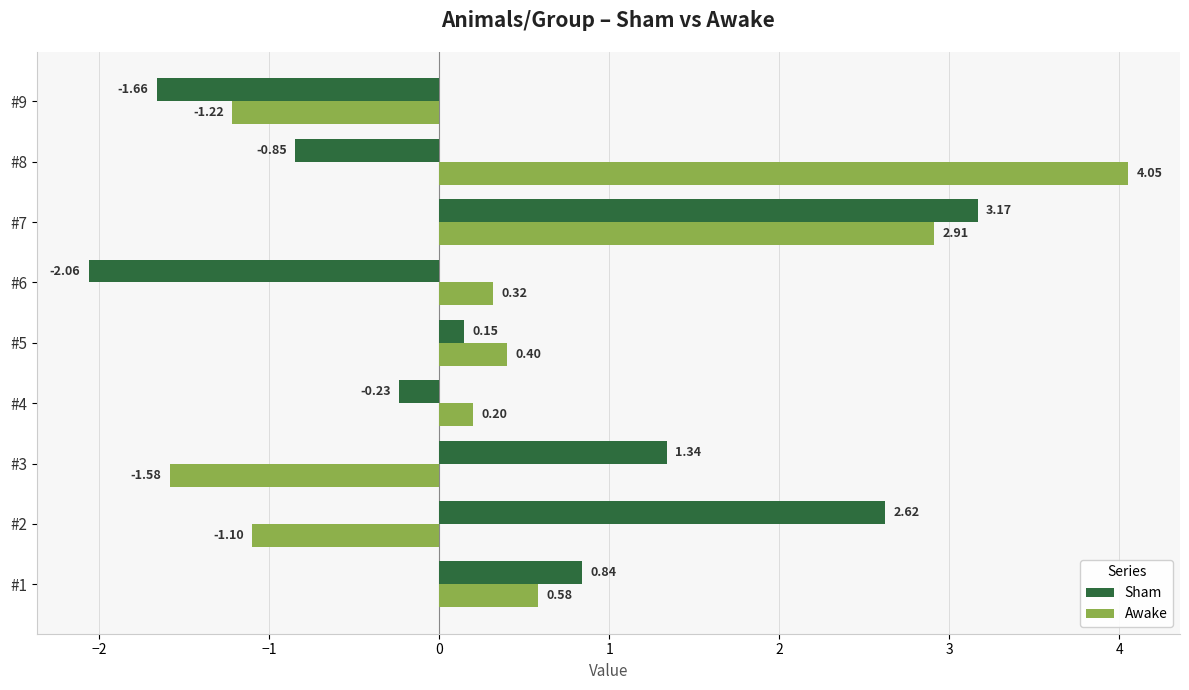

List the series in order of their overall mean, lowest first.

Sham, Awake